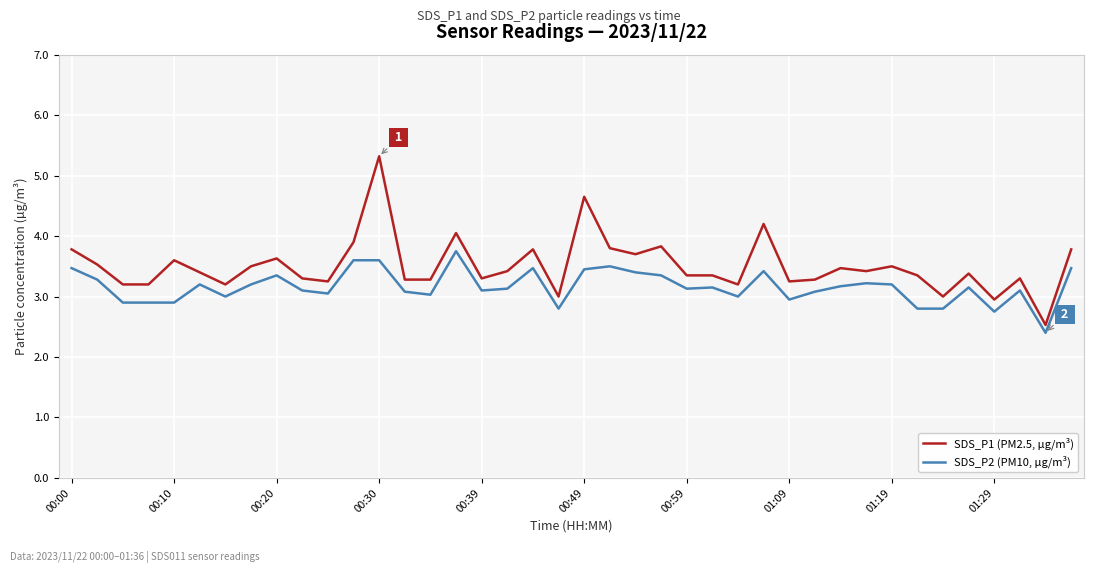

True or false: SDS_P2 (PM10, µg/m³) and SDS_P1 (PM2.5, µg/m³) intersect in this chart.

False